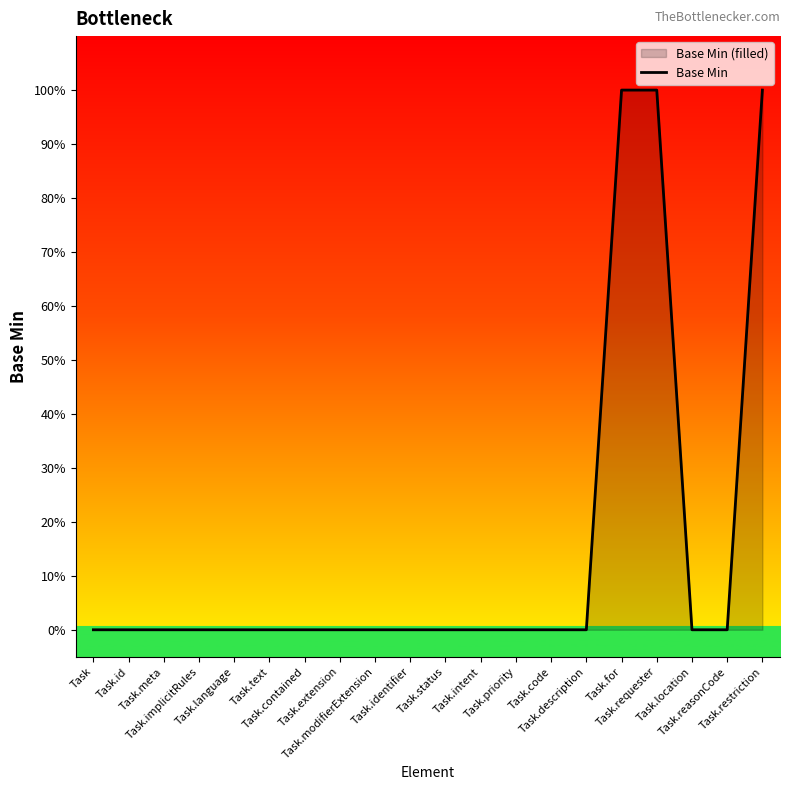

Does the chart display data point markers on the line(s)?

No